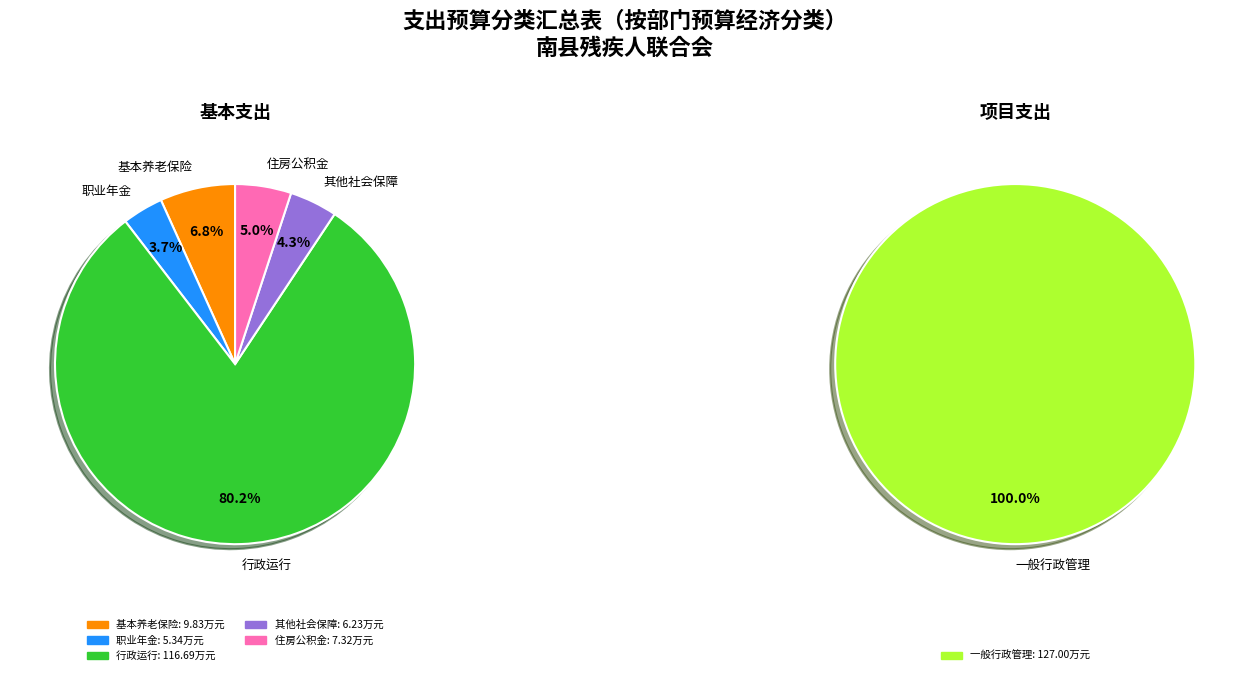

True or false: 行政运行 accounts for 80% of the total.

True